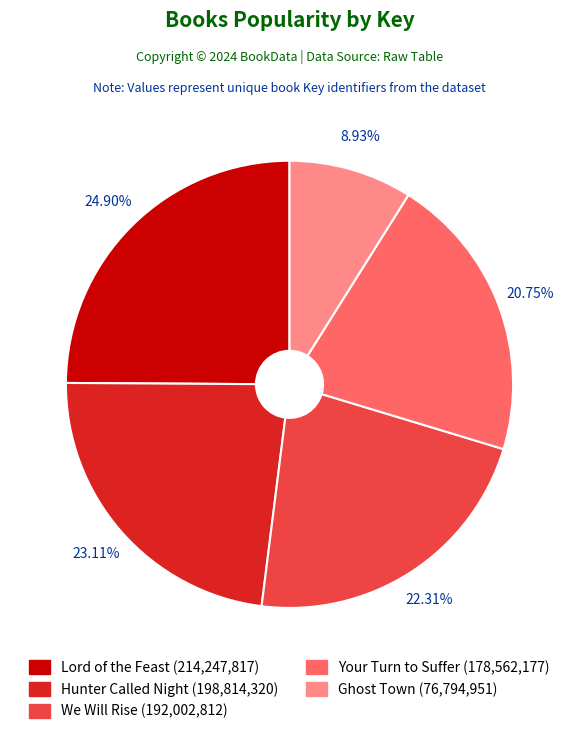

To the nearest percent, what is the difference between the largest and smallest slice percentages?

16%